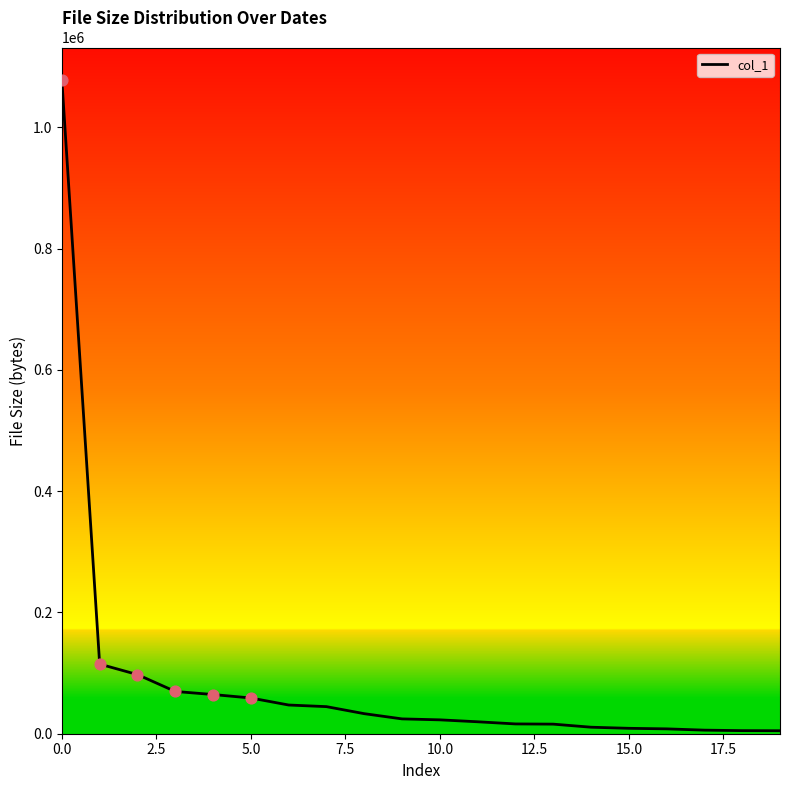

What is the maximum value shown in the chart?

1077655